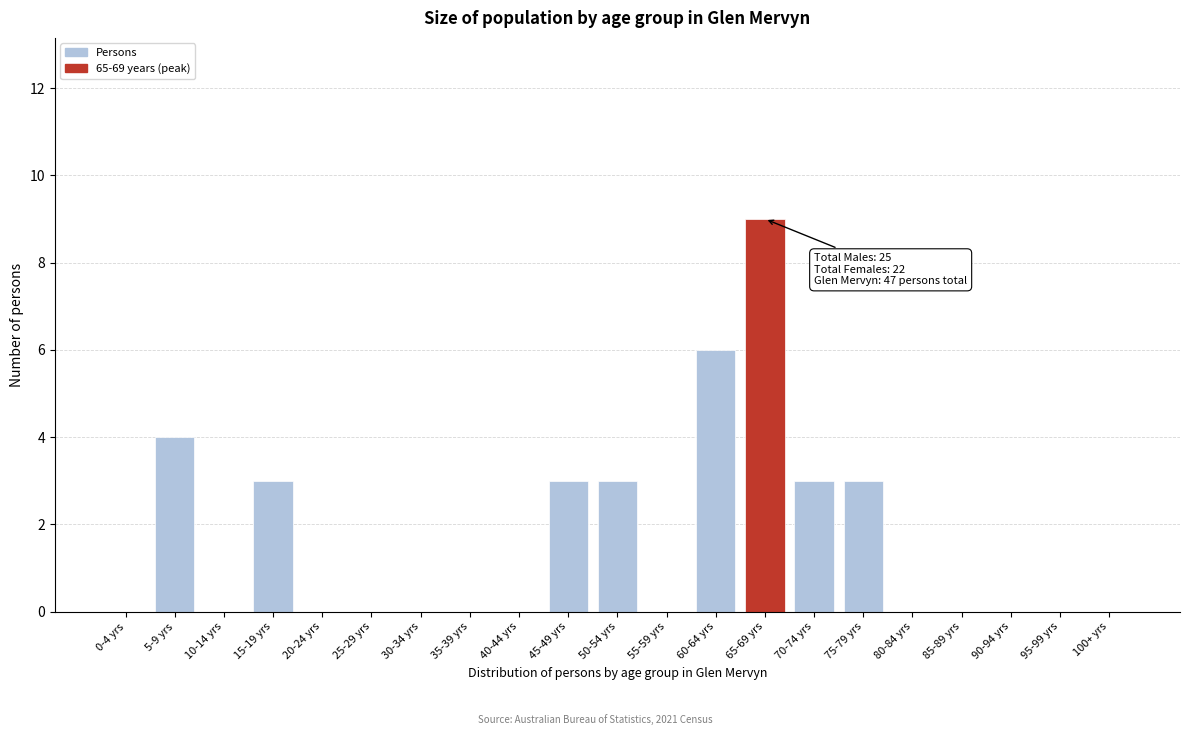

Reading left to right, list all the values displayed in this chart.

0-4 yrs=0	5-9 yrs=4	10-14 yrs=0	15-19 yrs=3	20-24 yrs=0	25-29 yrs=0	30-34 yrs=0	35-39 yrs=0	40-44 yrs=0	45-49 yrs=3	50-54 yrs=3	55-59 yrs=0	60-64 yrs=6	65-69 yrs=9	70-74 yrs=3	75-79 yrs=3	80-84 yrs=0	85-89 yrs=0	90-94 yrs=0	95-99 yrs=0	100+ yrs=0